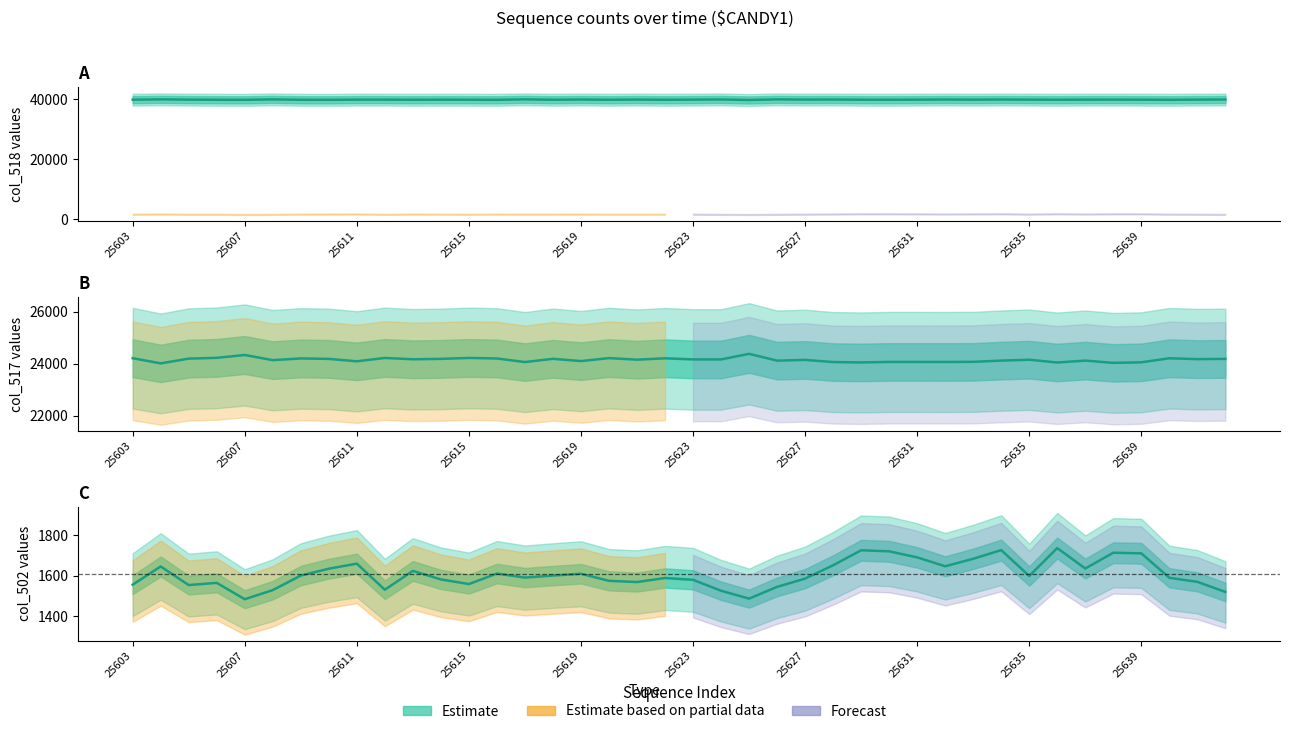

Reading left to right, list all the values displayed in this chart.

1555	1645	1553	1564	1483	1528	1600	1634	1659	1530	1623	1581	1558	1610	1590	1600	1609	1574	1568	1588	1579	1525	1486	1544	1585	1651	1725	1720	1690	1646	1683	1726	1598	1736	1635	1713	1710	1589	1569	1519